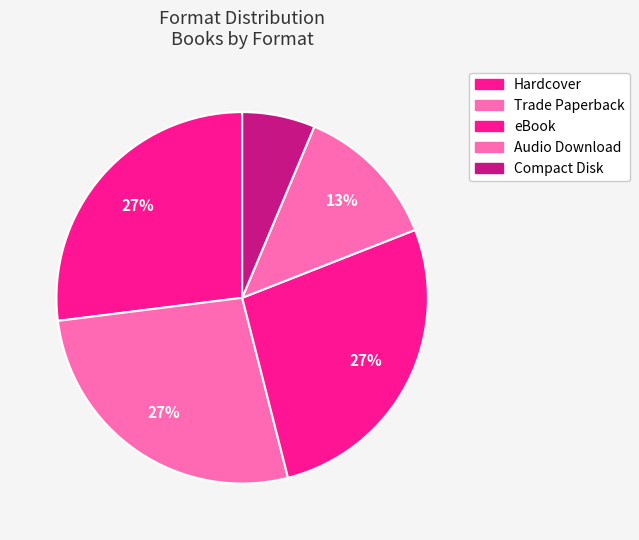

Count the number of slices in the pie.

5